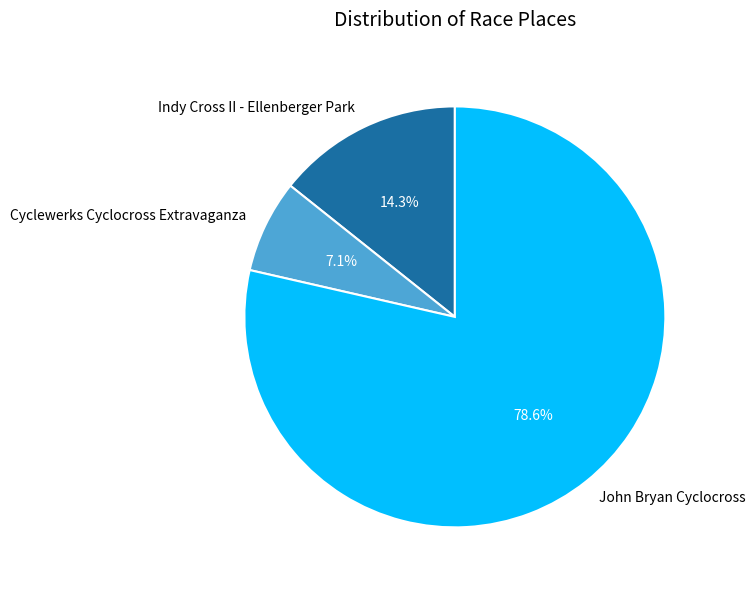

The Indy Cross II - Ellenberger Park slice represents 7% of the pie. True or false?

False